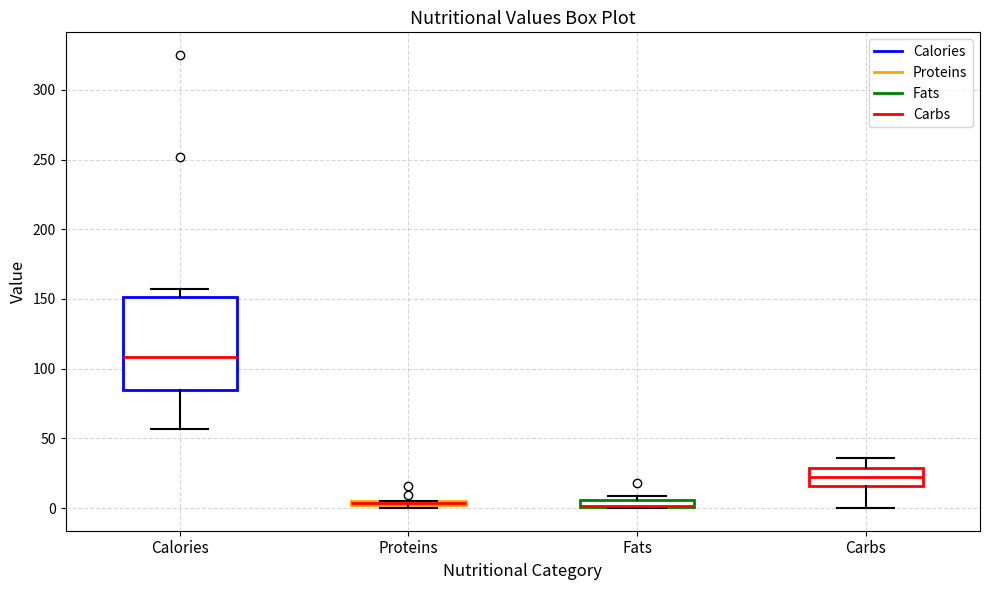

Where is the upper edge of the box for Fats on the y-axis? The values are not printed on the chart, so give them approximately, as read against the axis.

5